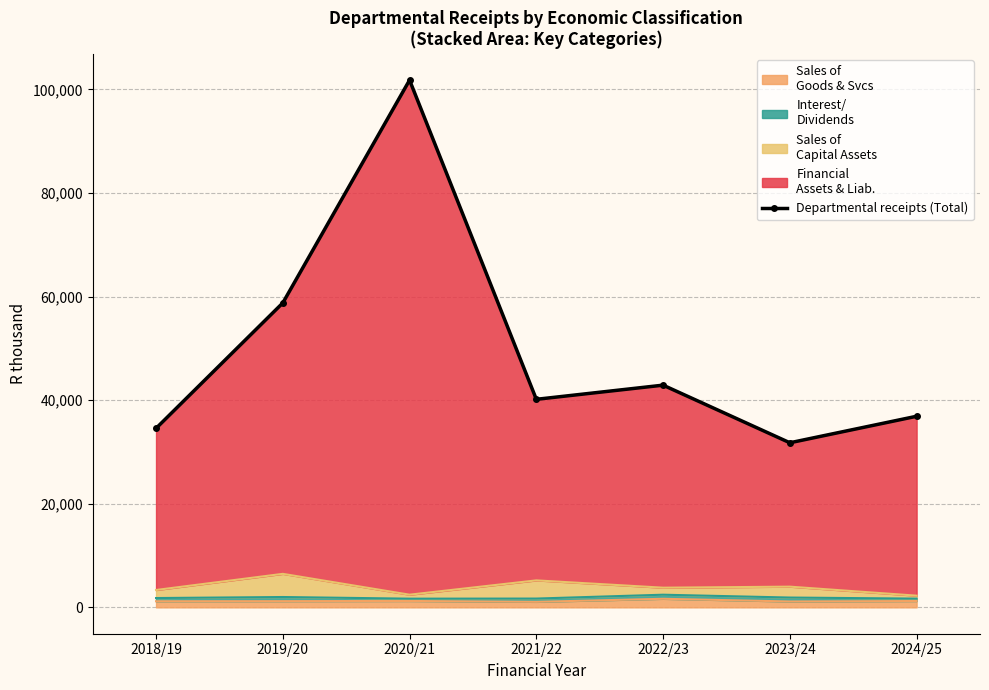

What is the difference between the values at 2023/24 and 2024/25?

5118